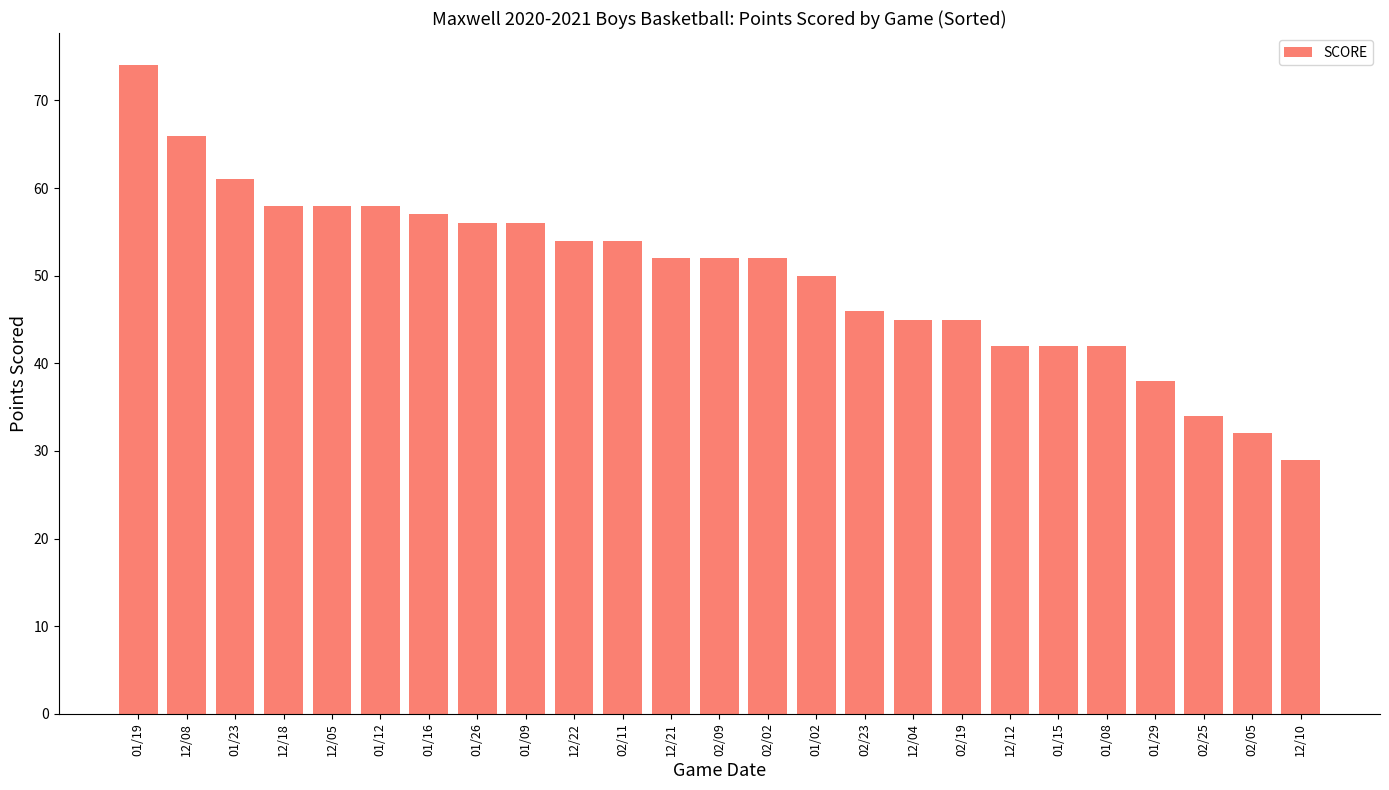

At which label does the data first exceed 52?

01/19